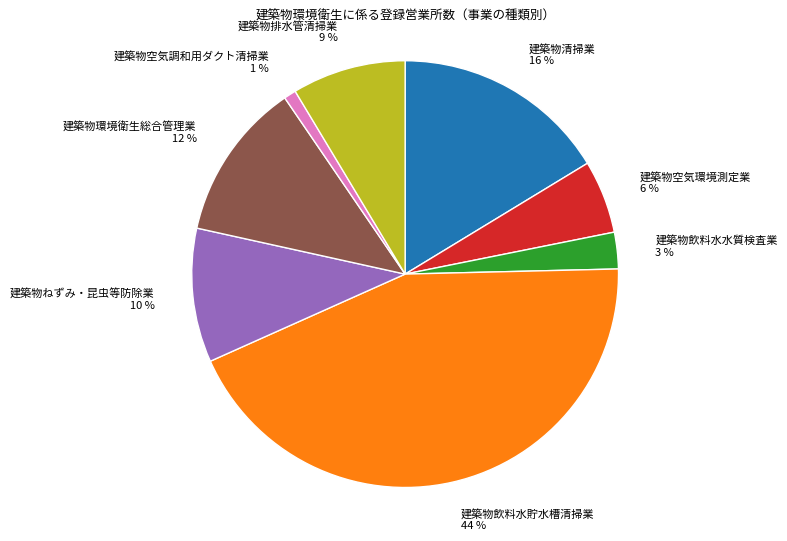

Do 建築物排水管清掃業 and 建築物飲料水水質検査業 together represent more than half of the pie?

No